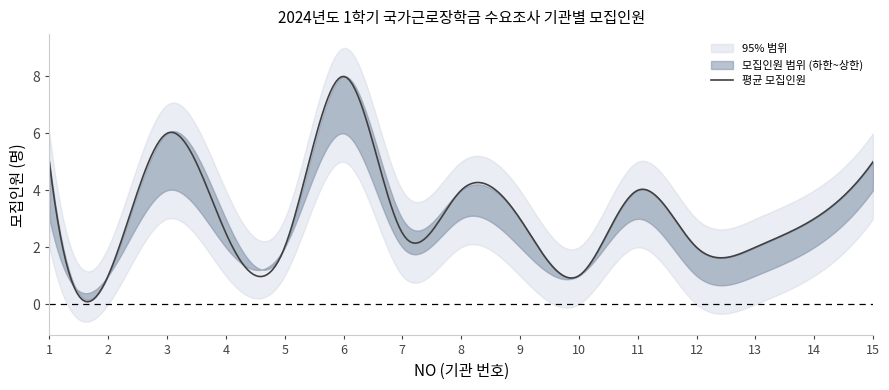

In 모집인원_upper, how many points are lower than both neighbors (excluding endpoints)?

4